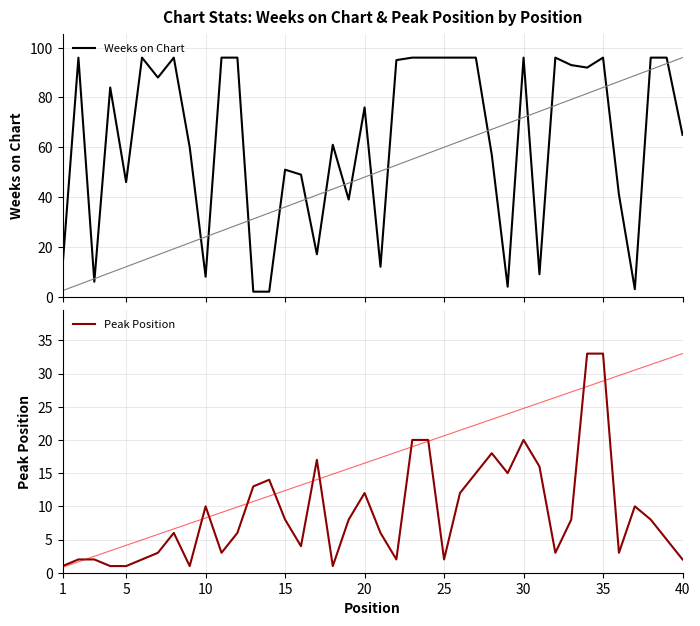

Between 15 and 25, which series saw the biggest shift?

Weeks on Chart